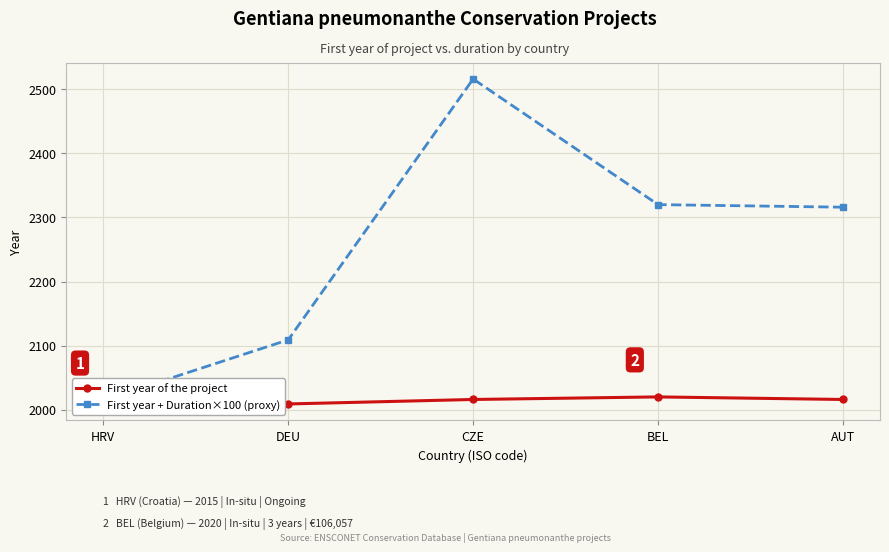

Which has a higher value, AUT or BEL?

BEL